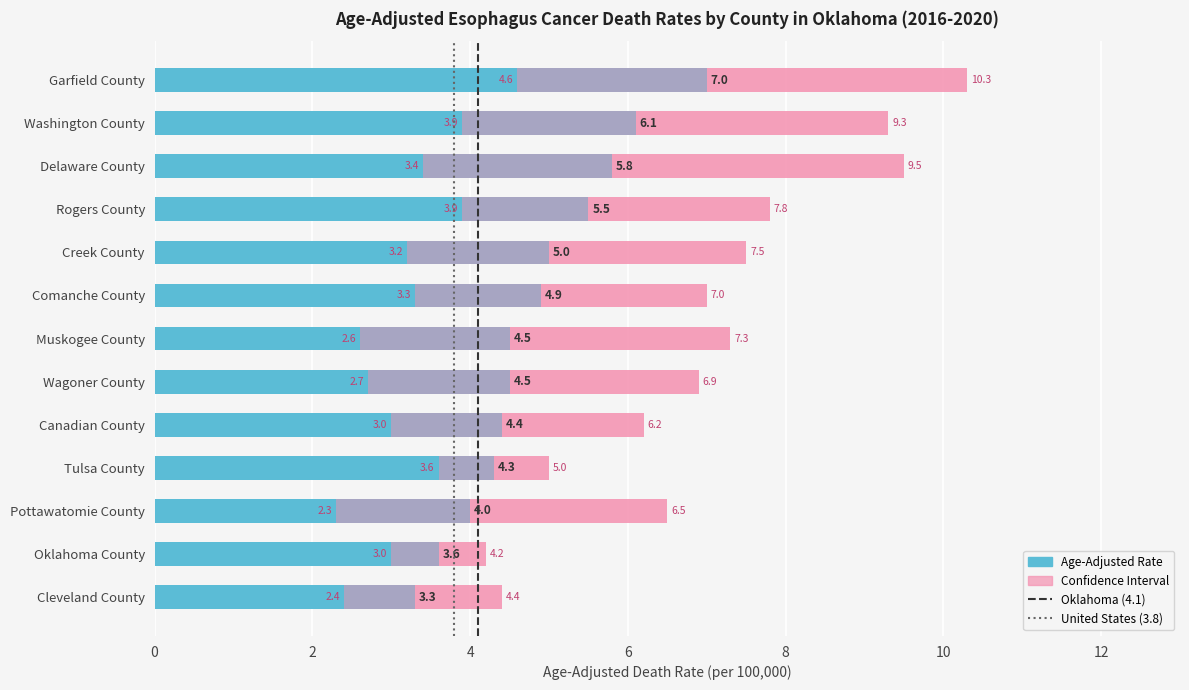

Reading left to right, extract all data points from this chart.

Age-Adjusted Death Rate: Garfield County=7.0	Washington County=6.1	Delaware County=5.8	Rogers County=5.5	Creek County=5.0	Comanche County=4.9	Muskogee County=4.5	Wagoner County=4.5	Canadian County=4.4	Tulsa County=4.3	Pottawatomie County=4.0	Oklahoma County=3.6	Cleveland County=3.3
Lower CI: Garfield County=4.6	Washington County=3.9	Delaware County=3.4	Rogers County=3.9	Creek County=3.2	Comanche County=3.3	Muskogee County=2.6	Wagoner County=2.7	Canadian County=3.0	Tulsa County=3.6	Pottawatomie County=2.3	Oklahoma County=3.0	Cleveland County=2.4
Upper CI: Garfield County=10.3	Washington County=9.3	Delaware County=9.5	Rogers County=7.8	Creek County=7.5	Comanche County=7.0	Muskogee County=7.3	Wagoner County=6.9	Canadian County=6.2	Tulsa County=5.0	Pottawatomie County=6.5	Oklahoma County=4.2	Cleveland County=4.4